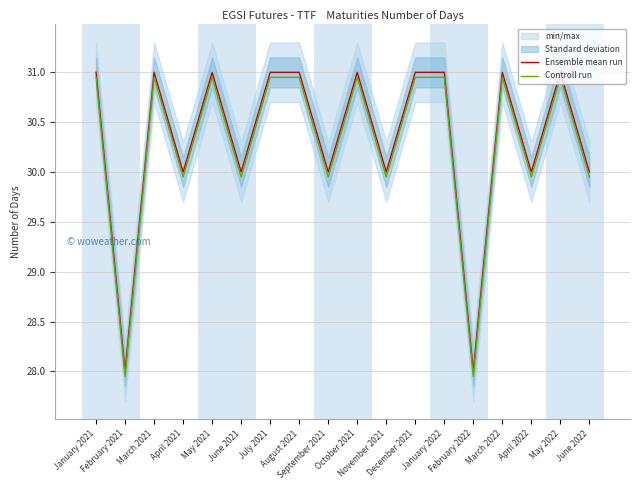

True or false: Controll run has more than 0 points higher than both neighbors.

True